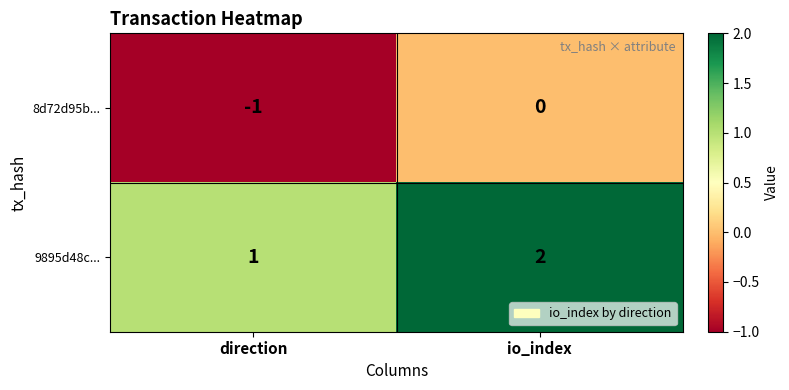

How many series are shown in this chart?

2